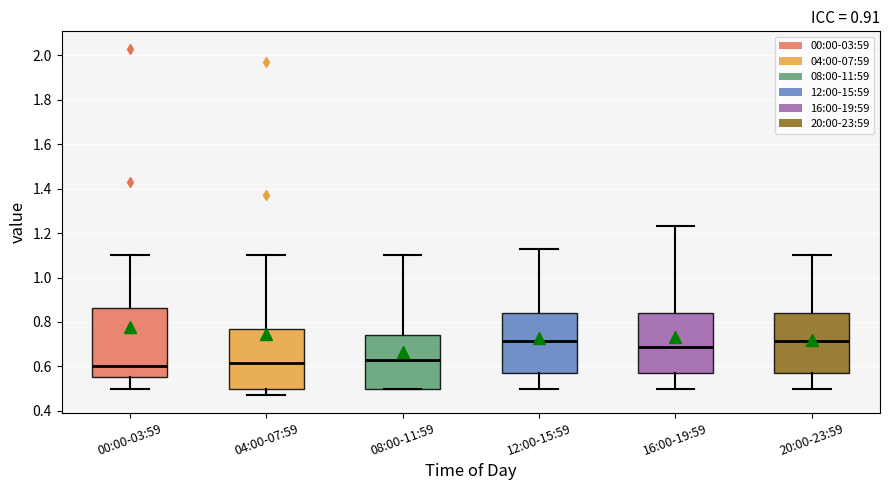

Where does the median line of the box for 00:00-03:59 sit on the y-axis? The values are not printed on the chart, so give them approximately, as read against the axis.

0.60